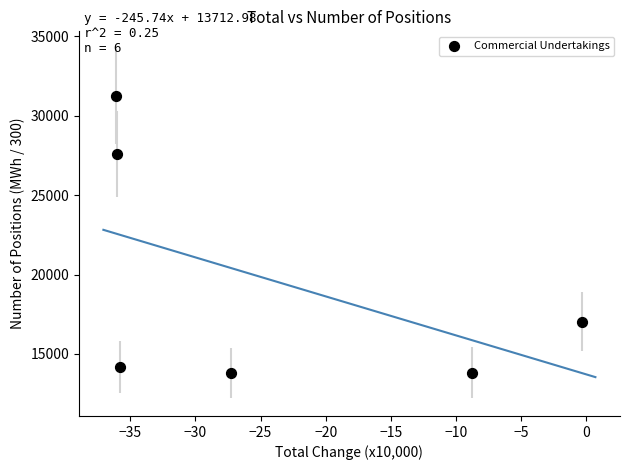

What Y value in the scatter plot is closest to 22512?

27627.4